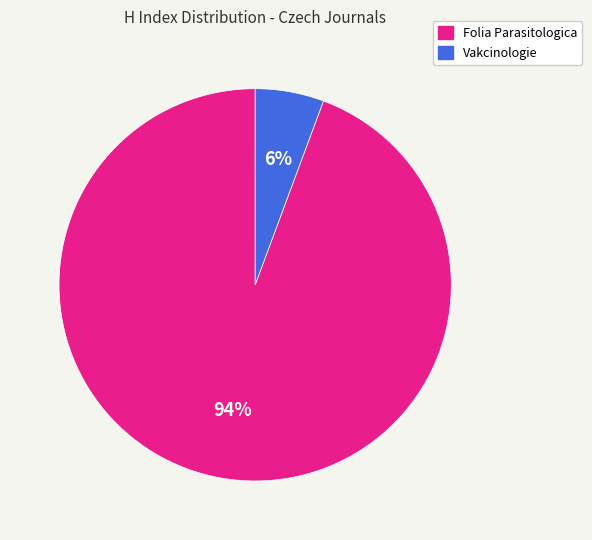

To the nearest percent, what portion does Vakcinologie represent?

6%